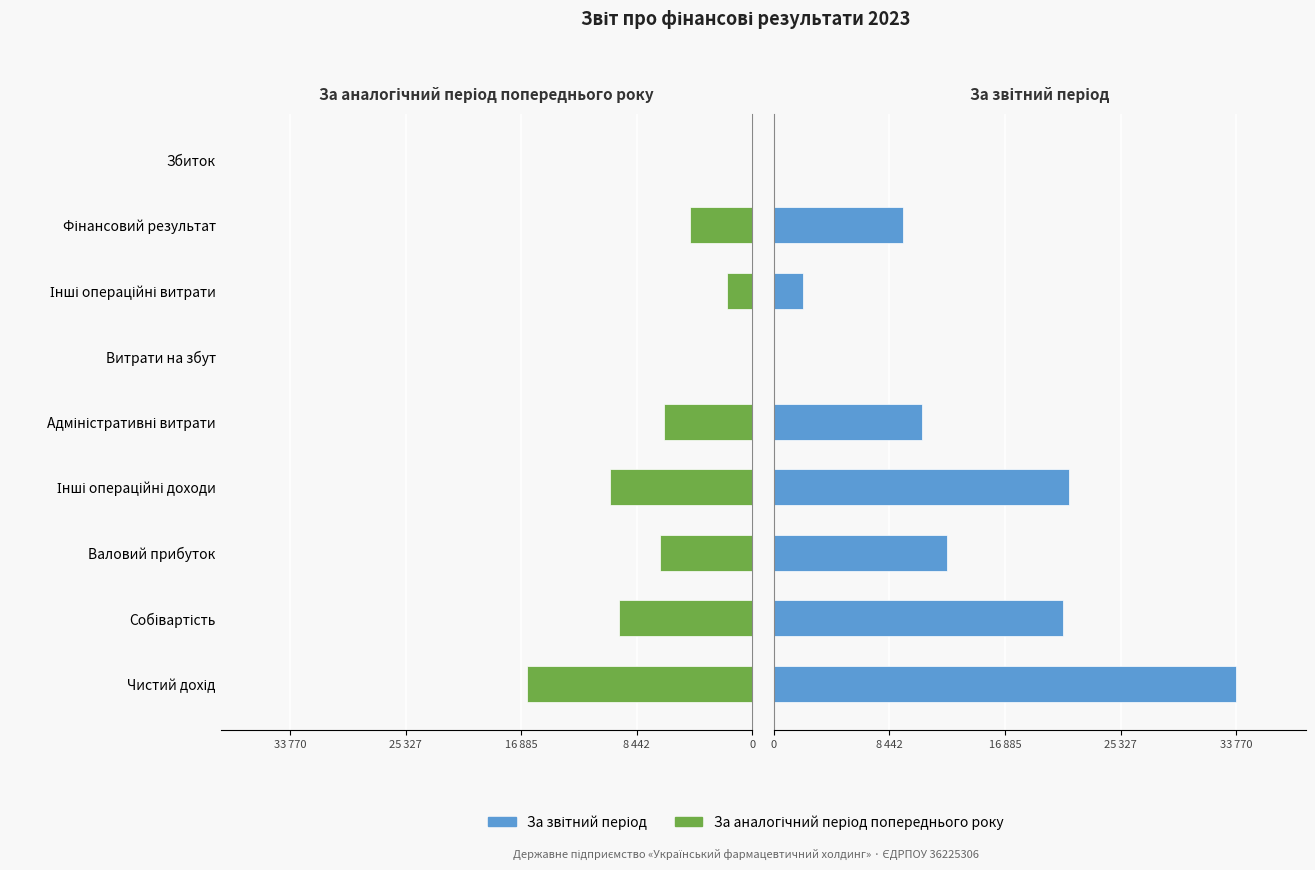

What is the value of the За аналогічний період попереднього року bar at the 4th from the left?

-10371